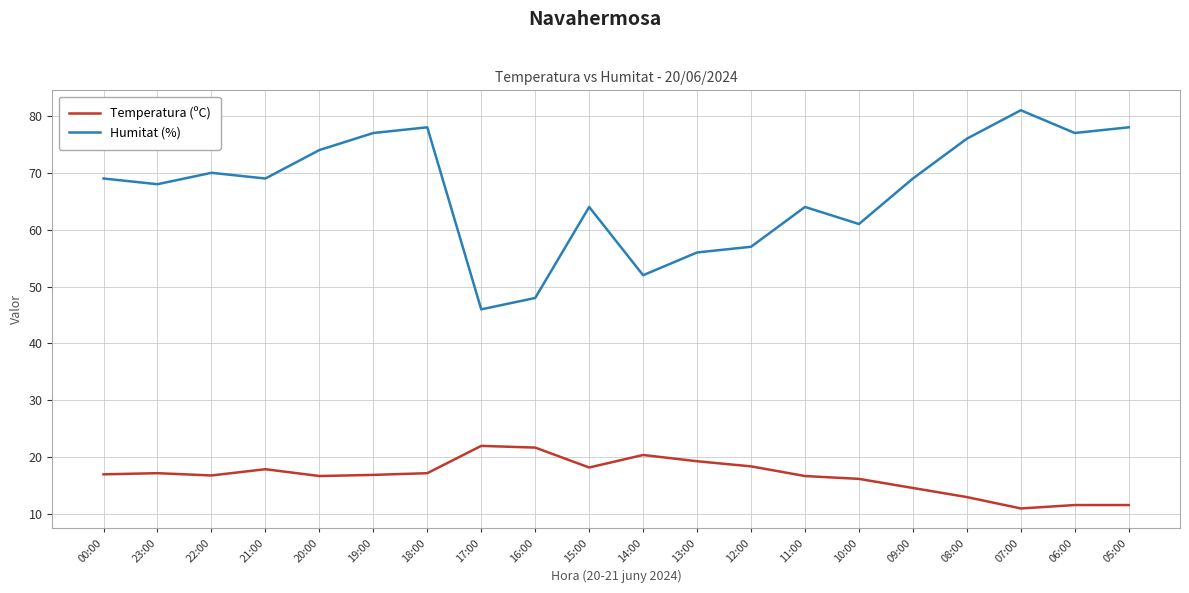

True or false: Temperatura (ºC) and Humitat (%) intersect in this chart.

False